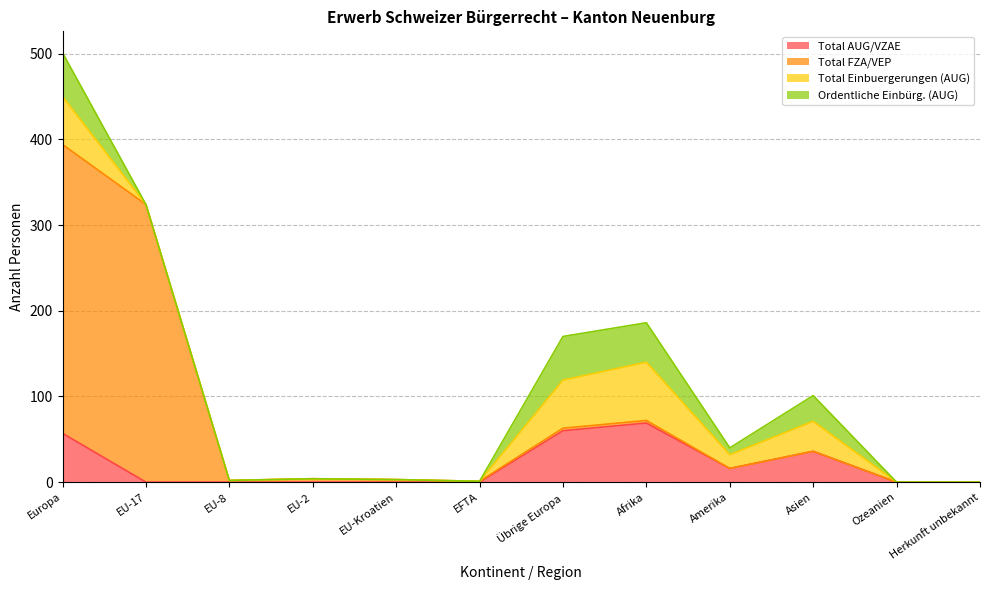

What is the label of the 6th point from the left?

EFTA